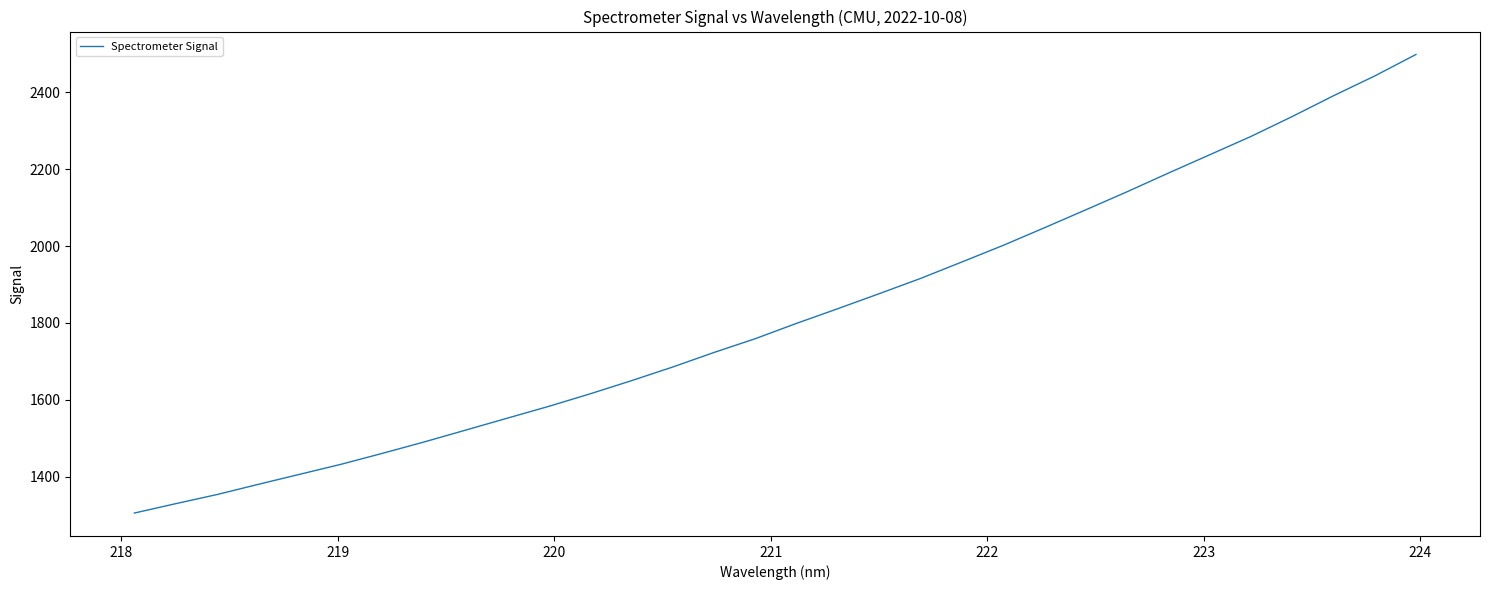

What is the minimum value shown in the chart?

1305.2